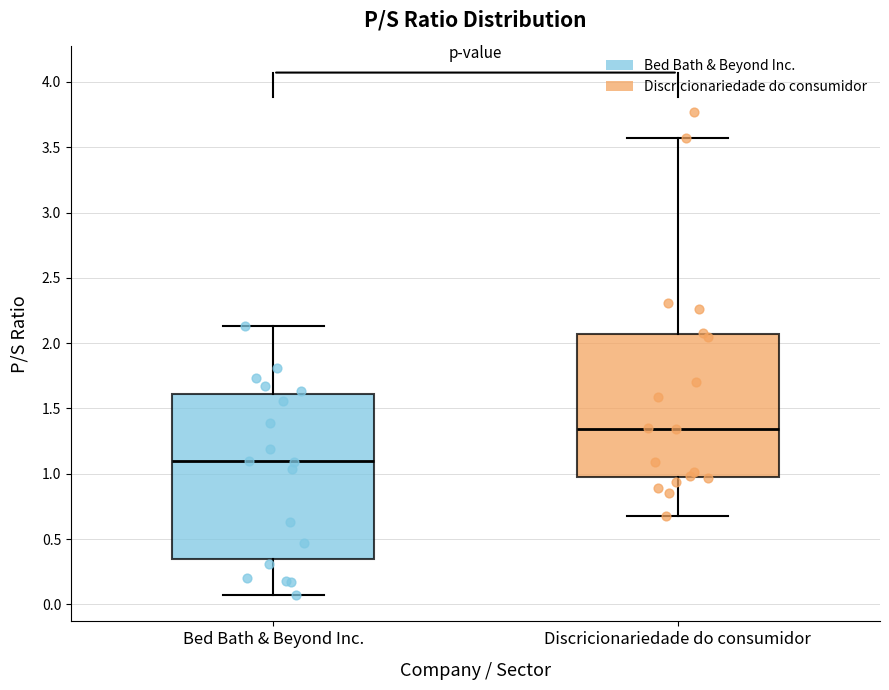

Comparing the boxes themselves (not the whiskers), which one is the tallest?

Bed Bath & Beyond Inc.